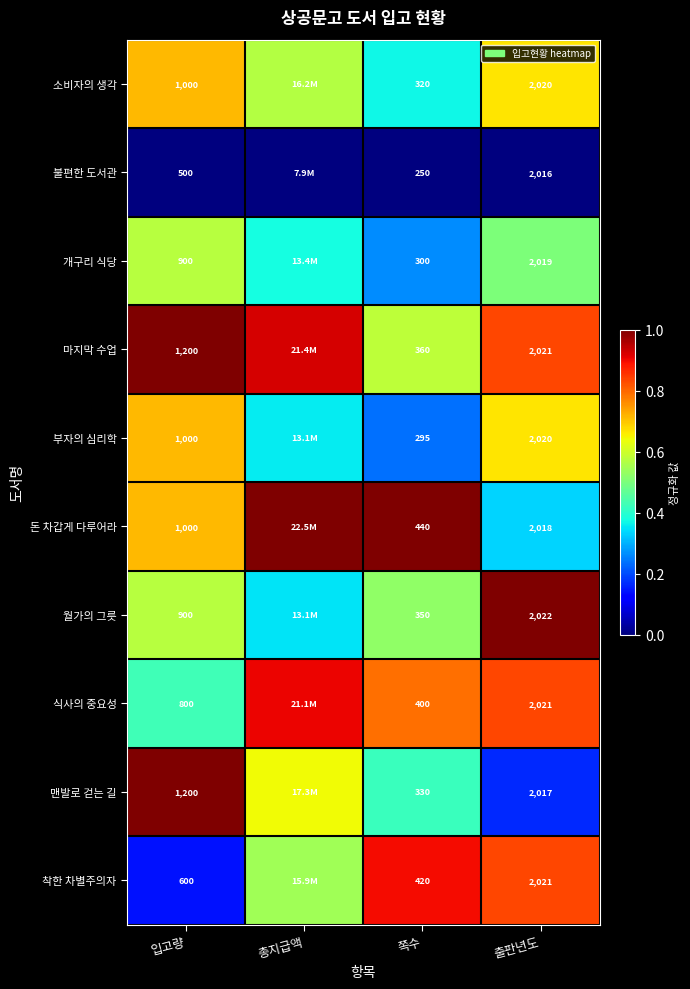

At 쪽수, list the series in order from largest to smallest.

돈 차갑게 다루어라, 착한 차별주의자, 식사의 중요성, 마지막 수업, 월가의 그릇, 맨발로 걷는 길, 소비자의 생각, 개구리 식당, 부자의 심리학, 불편한 도서관